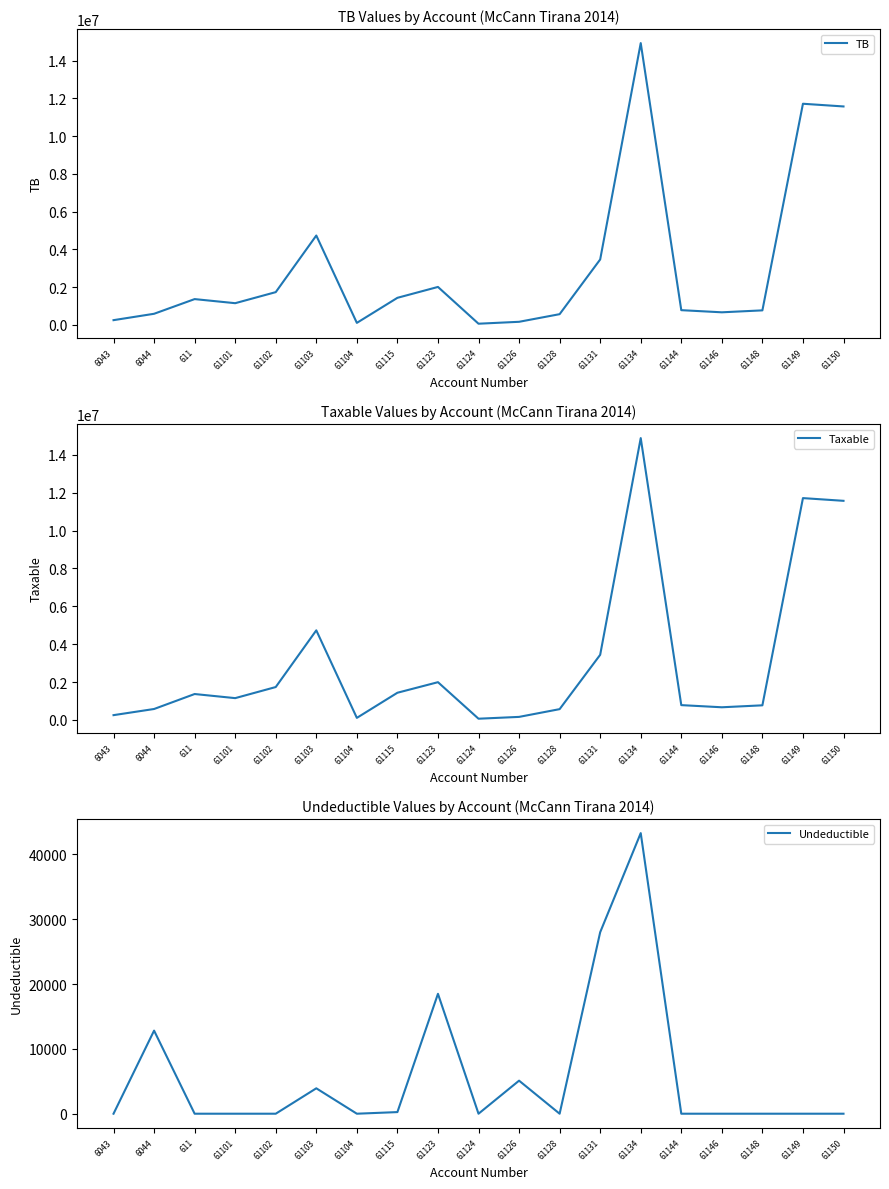

Rank the series by their maximum value, from lowest to highest.

Undeductible, Taxable, TB